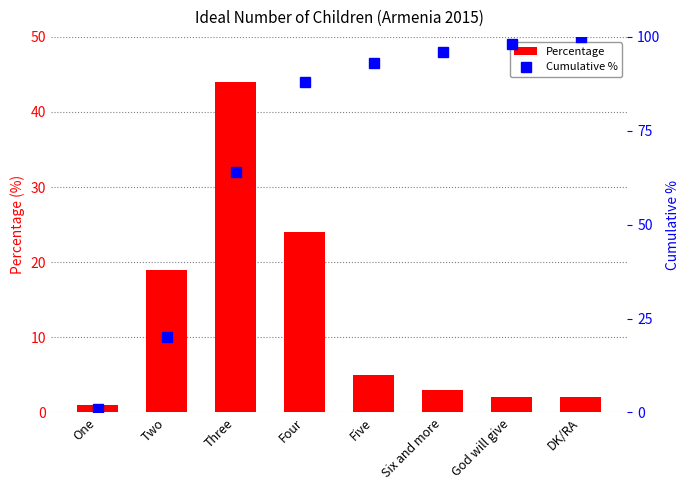

What is the maximum value for Percentage?

44